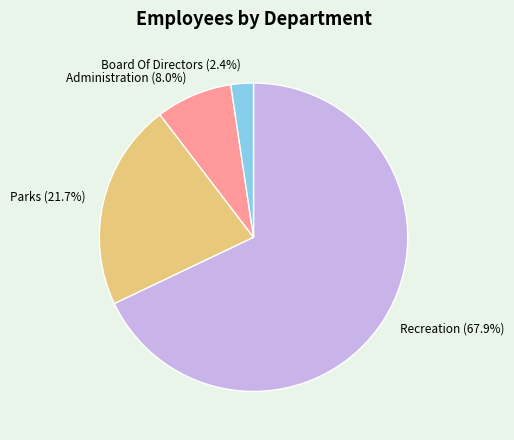

Which category has the biggest portion of the pie?

Recreation